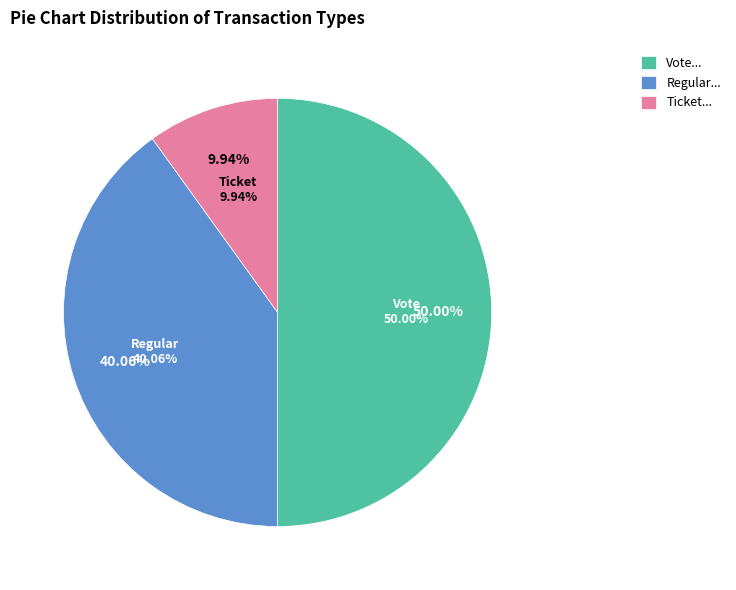

Does Vote represent more than half of the total?

No